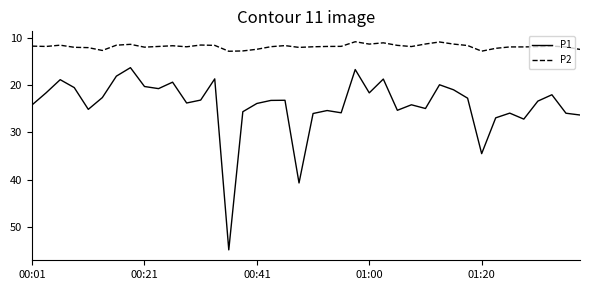

What is the minimum value shown in the chart?

10.8